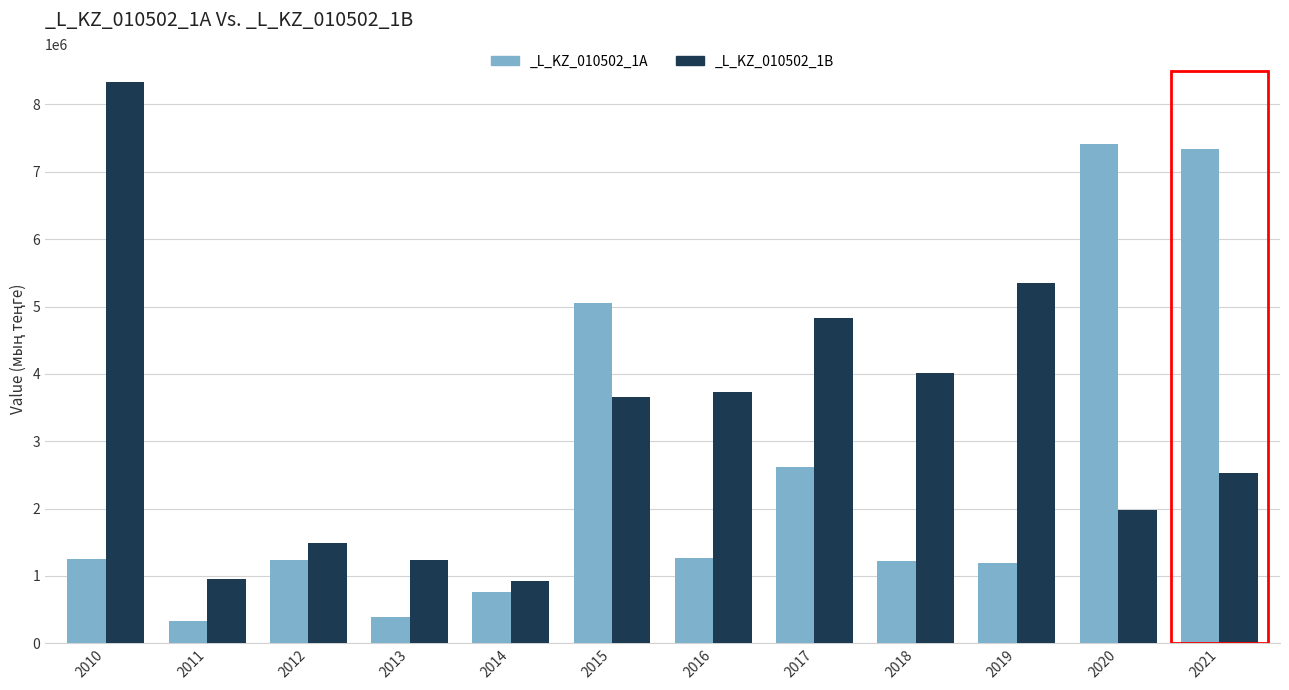

What are all the series names shown in the legend?

_L_KZ_010502_1A, _L_KZ_010502_1B